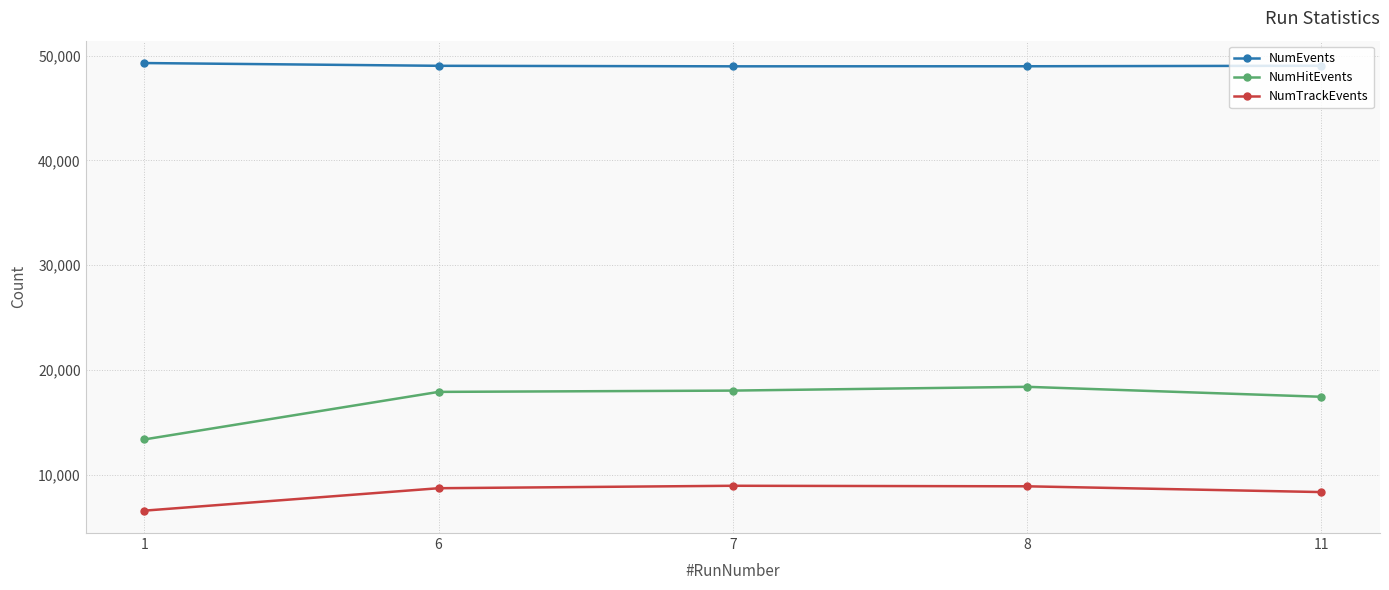

The NumHitEvents series shows 21133 at 1. True or false?

False